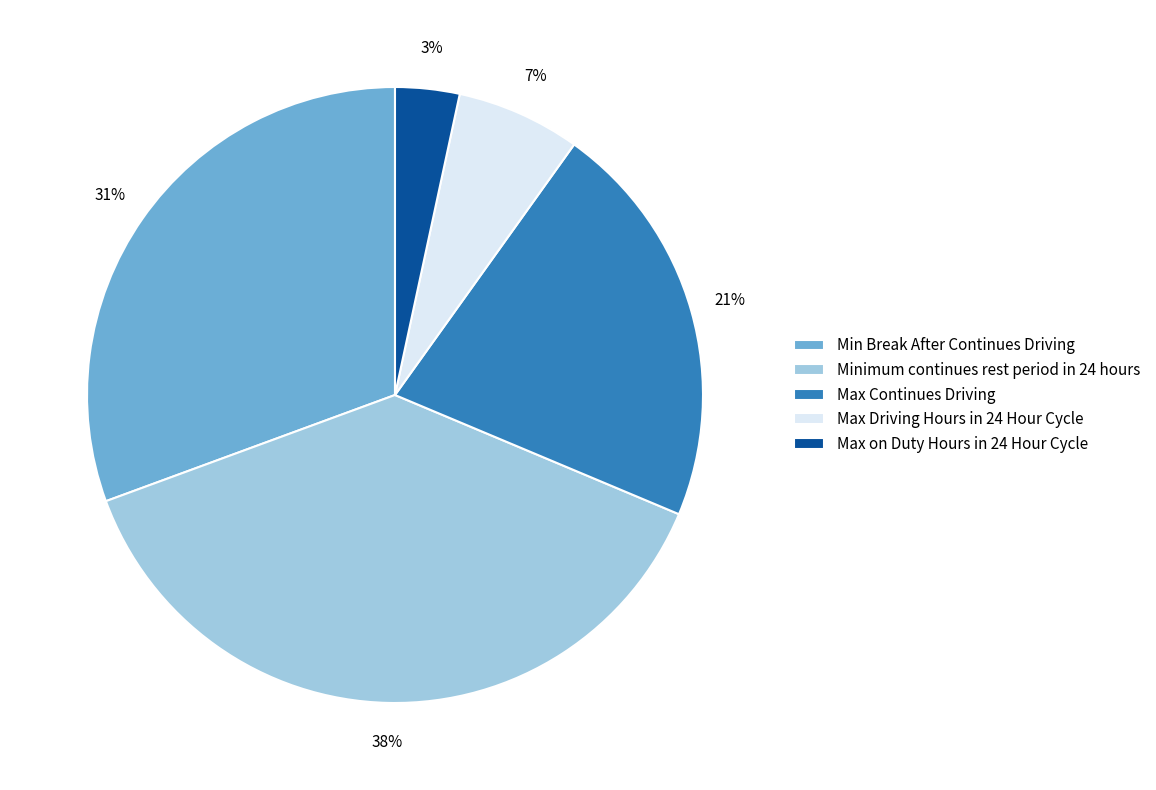

How many segments does this pie chart have?

5